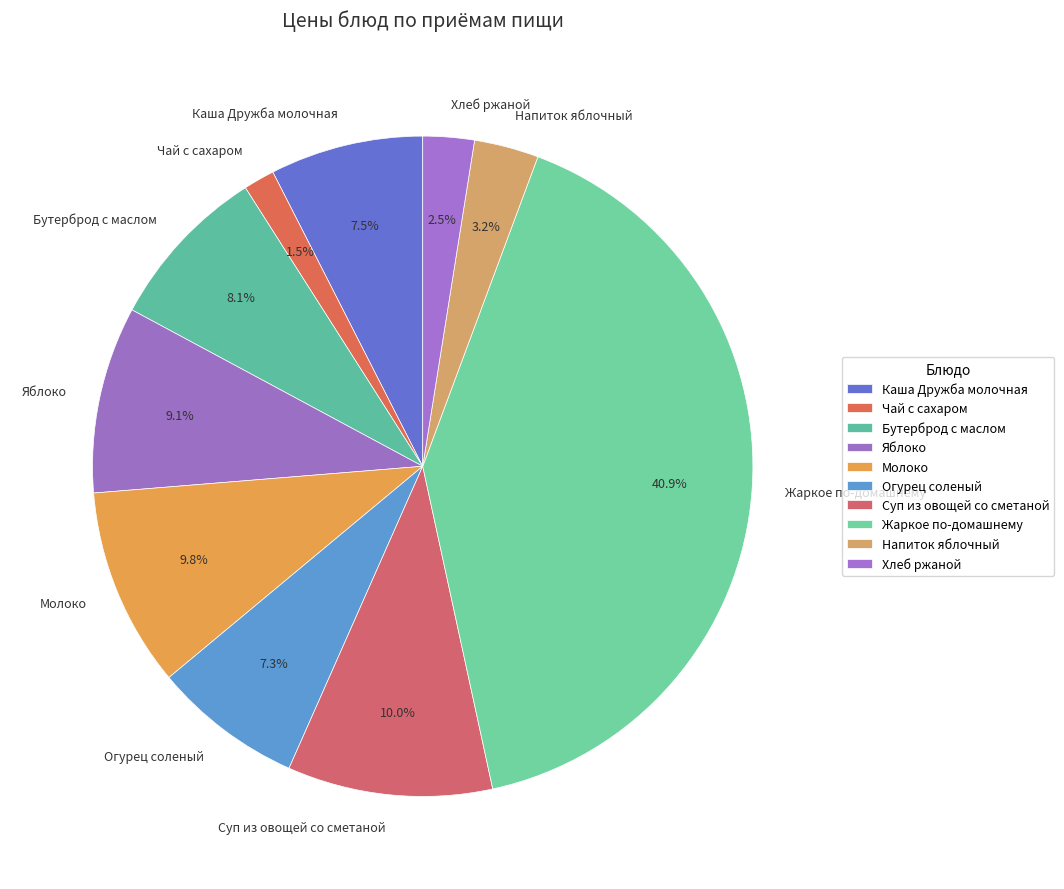

Does Хлеб ржаной represent more than half of the total?

No